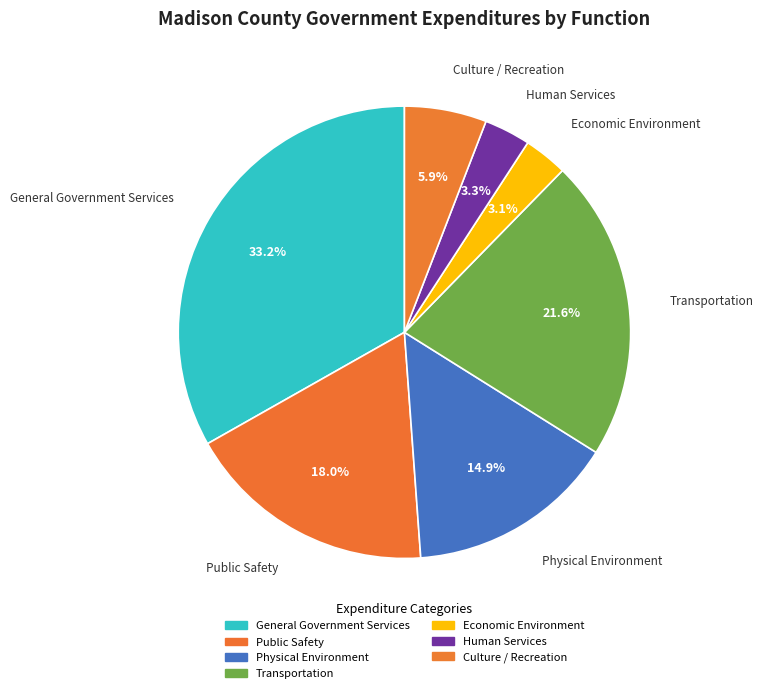

Is there a majority slice in this chart?

No